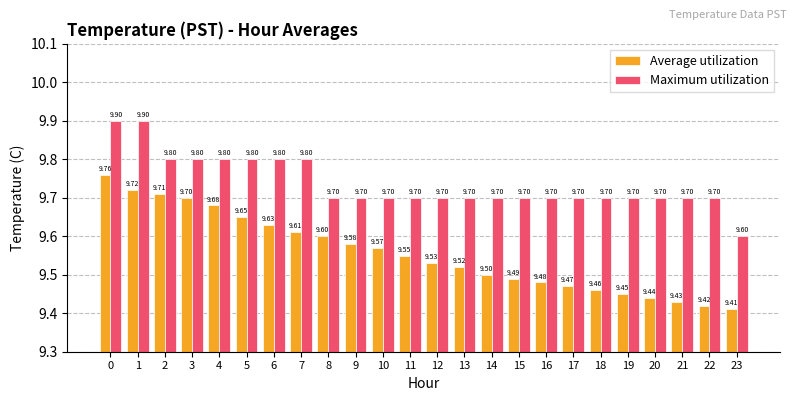

List the labels in order of Average utilization value, smallest first.

23, 22, 21, 20, 19, 18, 17, 16, 15, 14, 13, 12, 11, 10, 9, 8, 7, 6, 5, 4, 3, 2, 1, 0